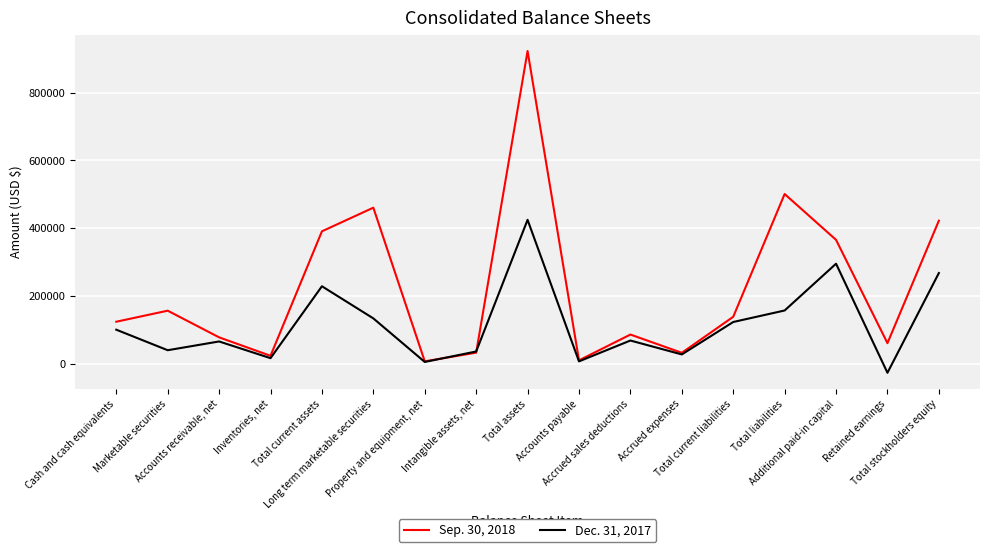

At which label does Dec. 31, 2017 reach its minimum?

Retained earnings